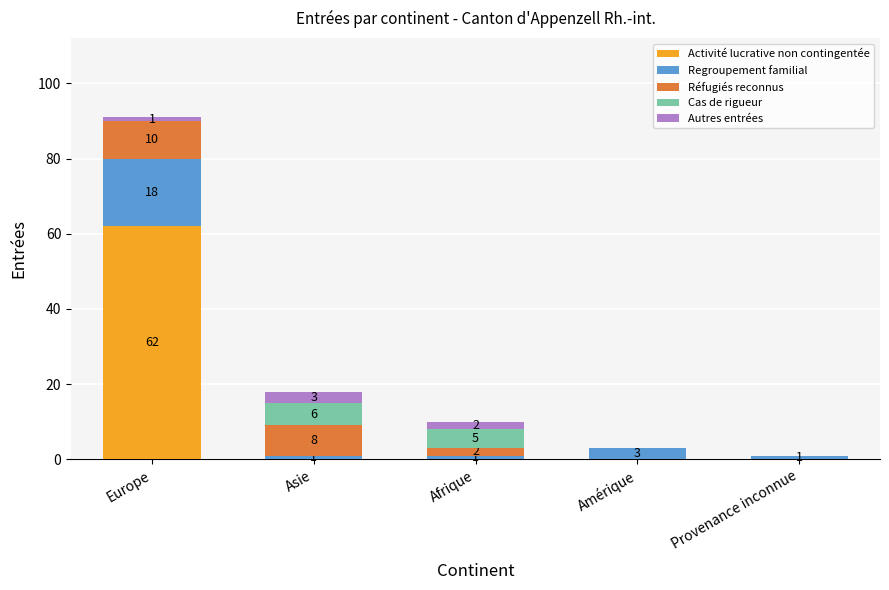

What is the total value across all series at Amérique?

3